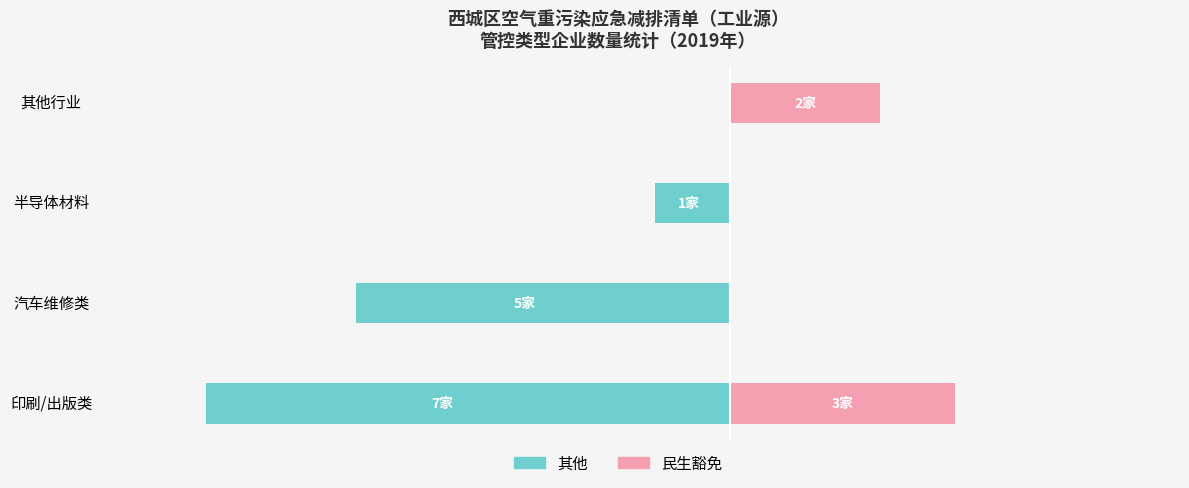

The 民生豁免 series shows 1 at 其他行业. True or false?

False